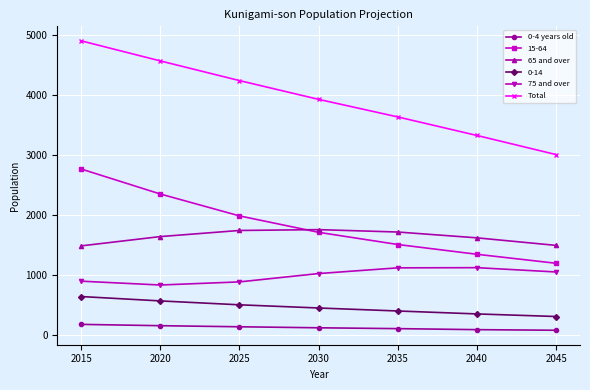

At how many categories does at least one series exceed 1657?

7